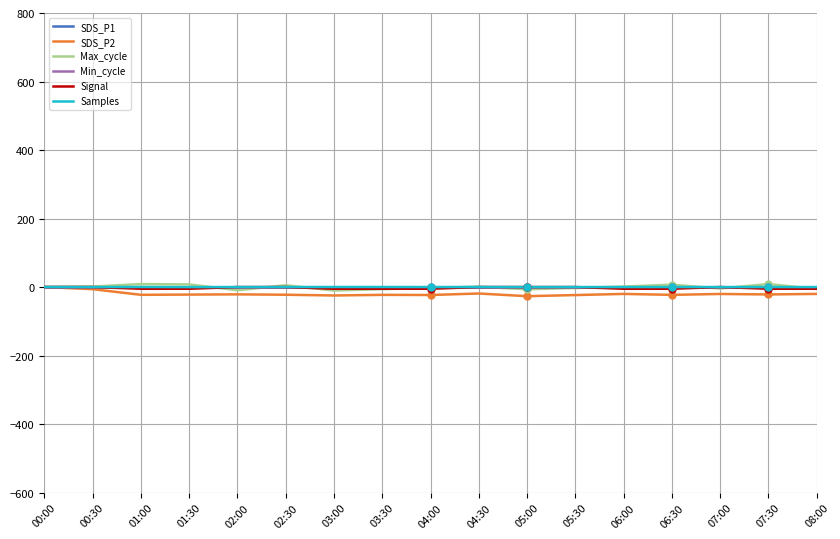

What is the sum of all SDS_P1 values?

-23.5